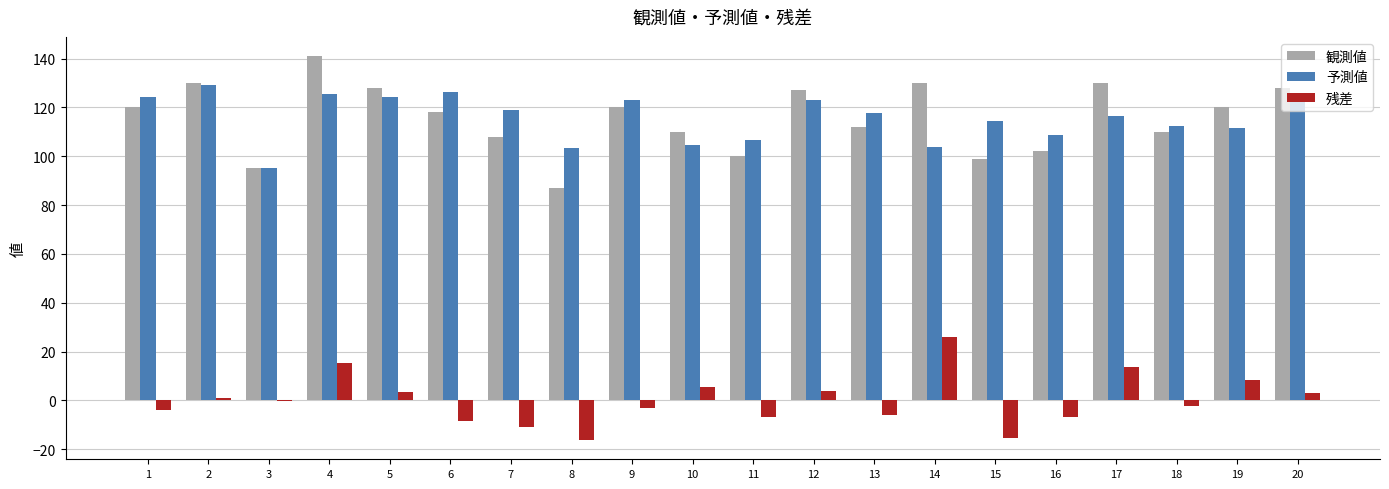

What is the total value across all series at 18?

220.0